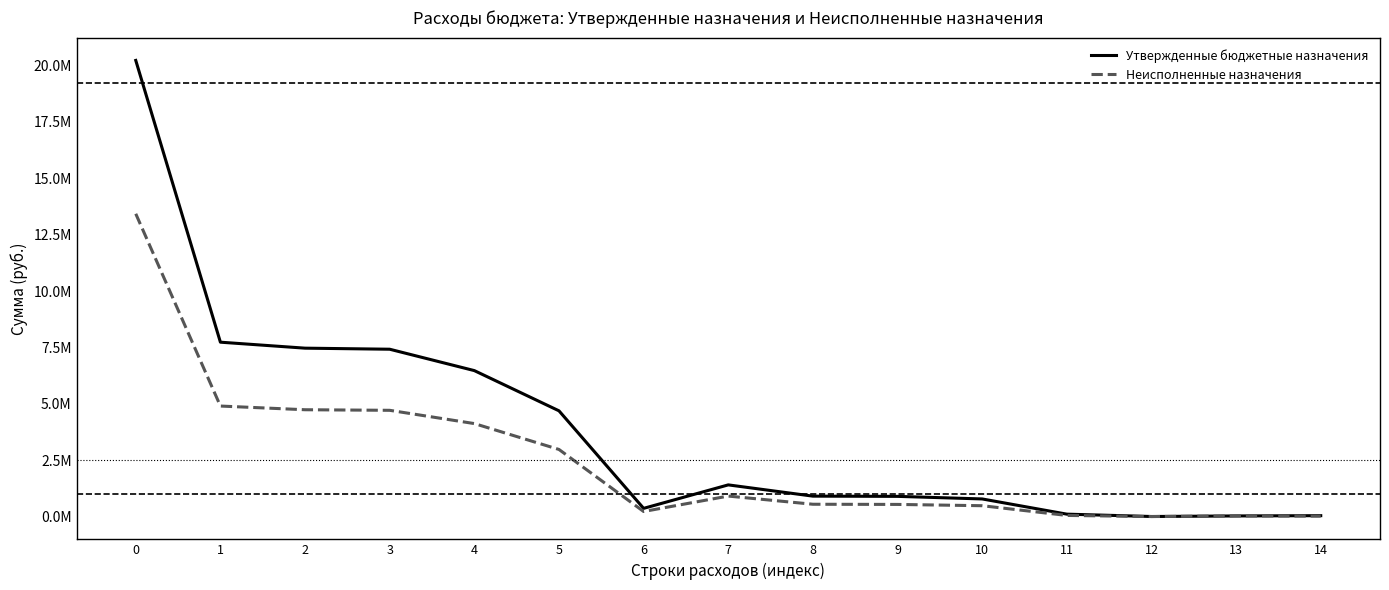

Which series has the largest total across all categories?

Утвержденные бюджетные назначения